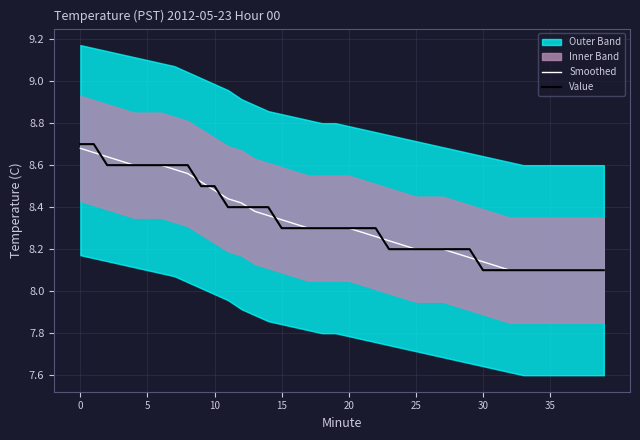

The Value series shows 8.2 at 25. True or false?

True